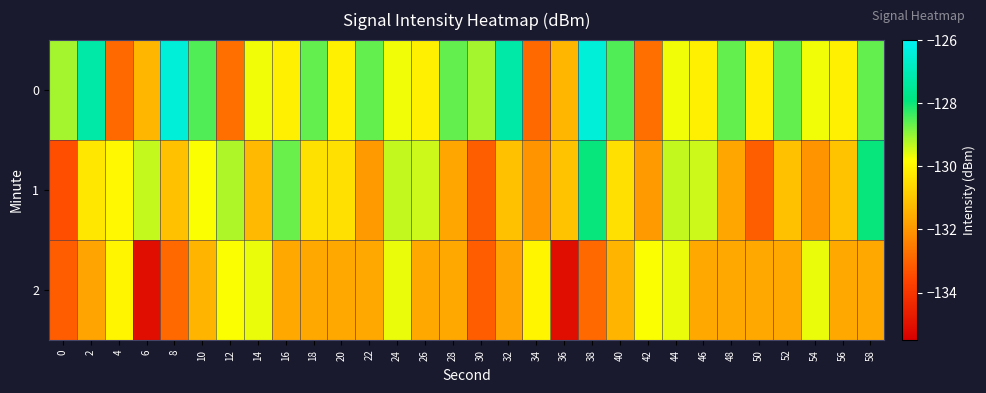

What is the total value across all series at 40?

-390.3